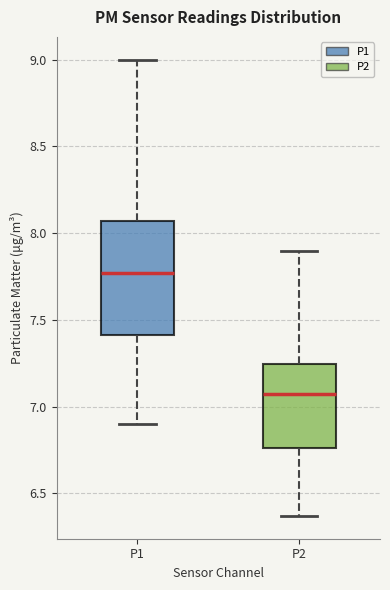

Which box's median line is the lowest?

P2